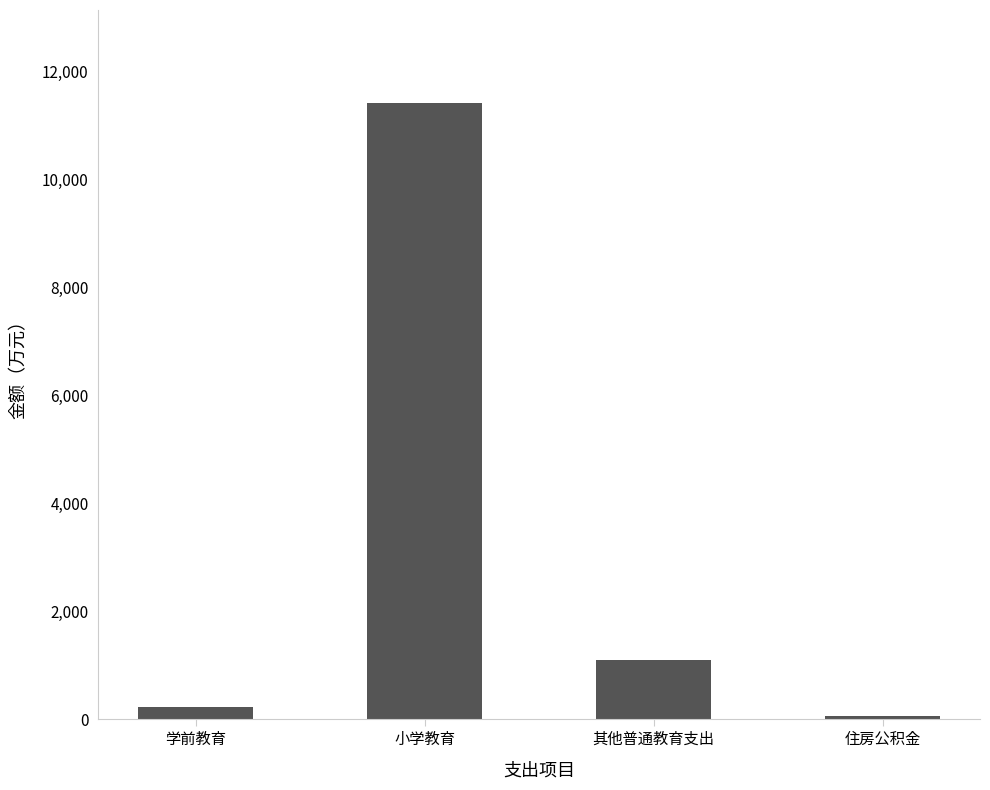

Reading right to left, list all the values displayed in this chart.

住房公积金=67.1	其他普通教育支出=1097.6	小学教育=11423.1	学前教育=221.1